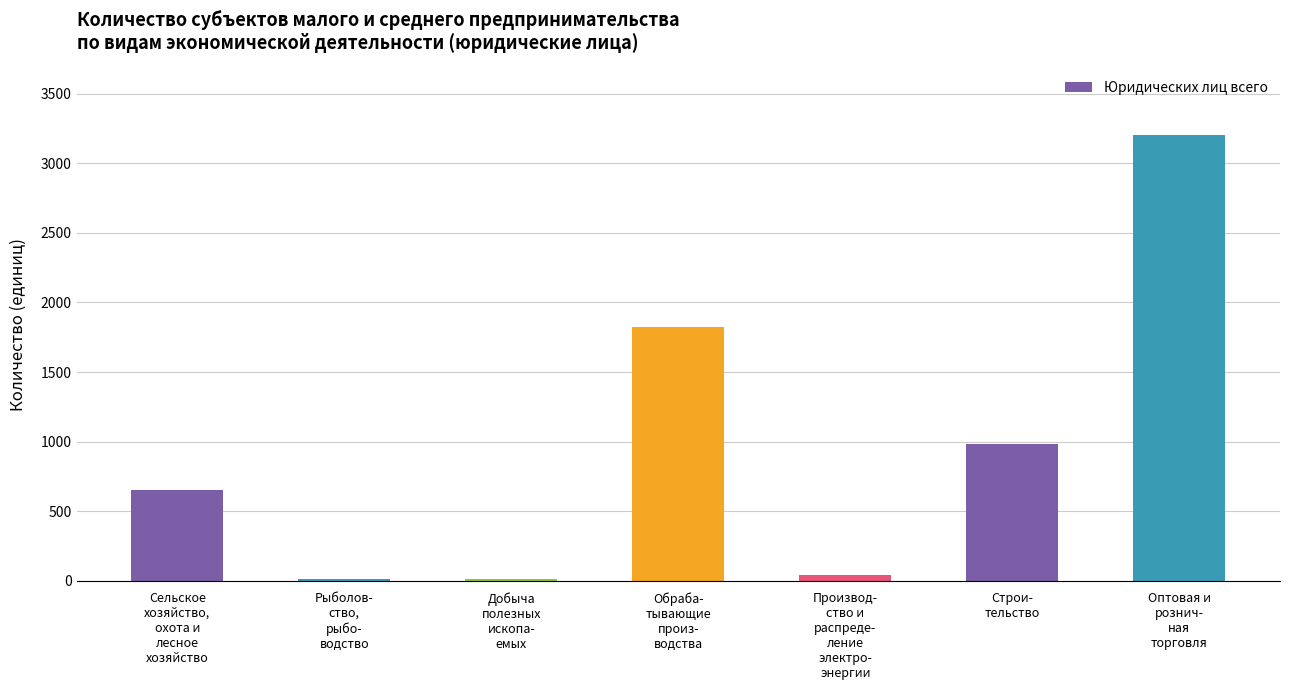

The value at Строи-
тельство is 980. True or false?

True